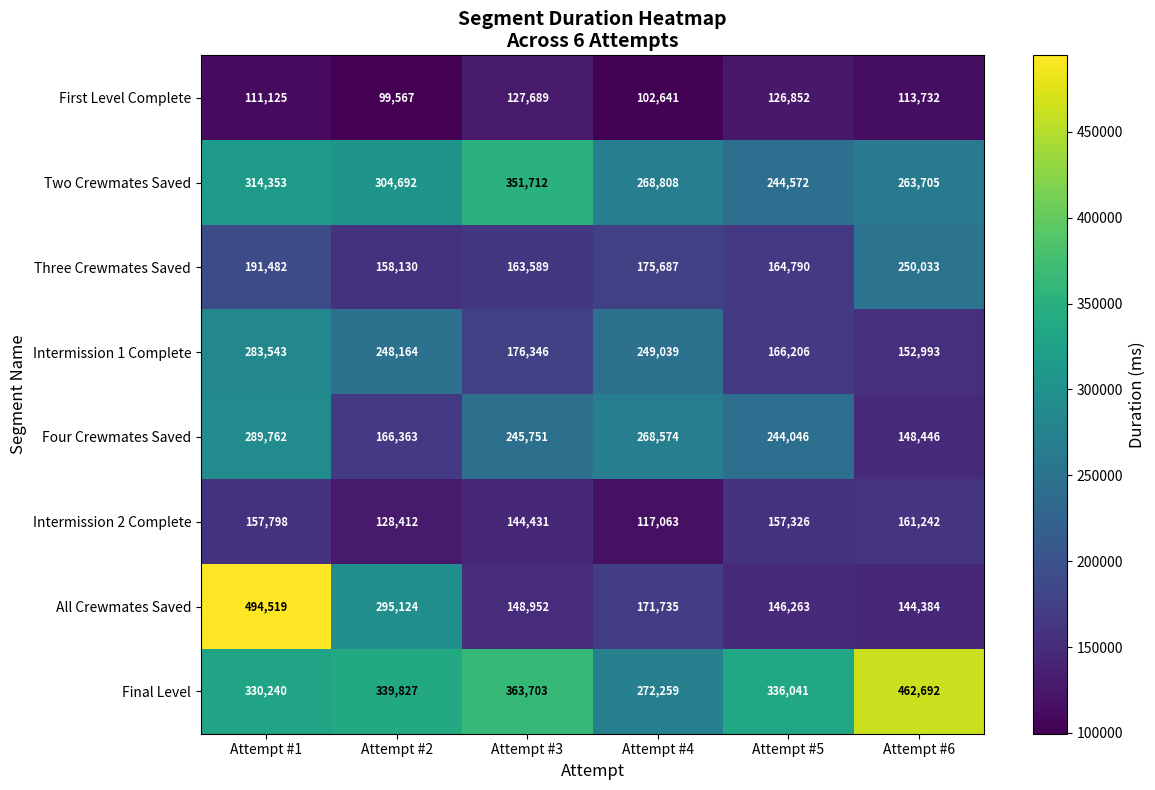

The Final Level series shows 582154 at Attempt #5. True or false?

False